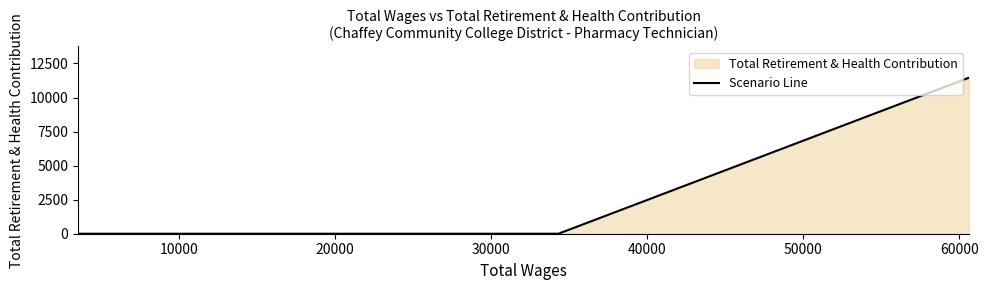

What is the greatest value displayed?

11458